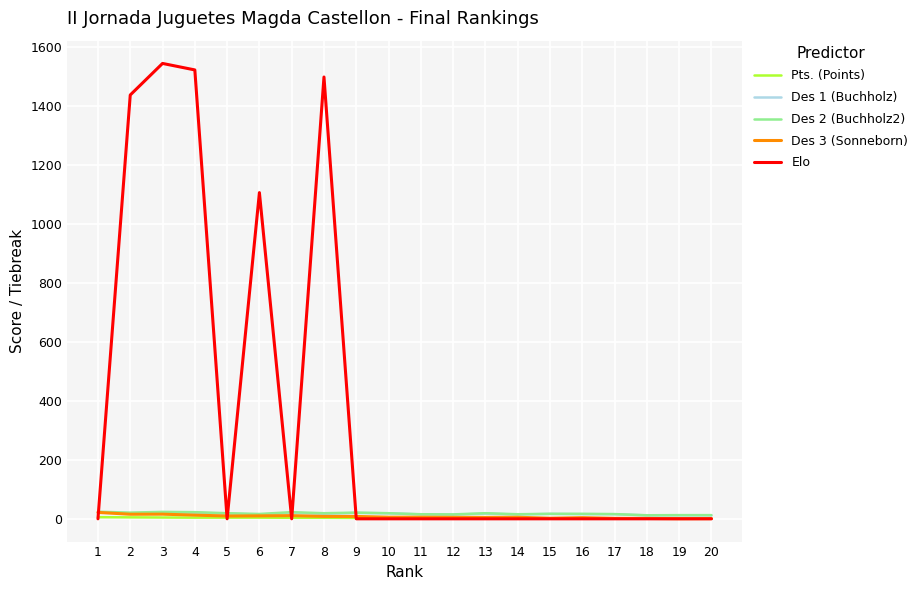

What is the maximum value shown in the chart?

1544.0